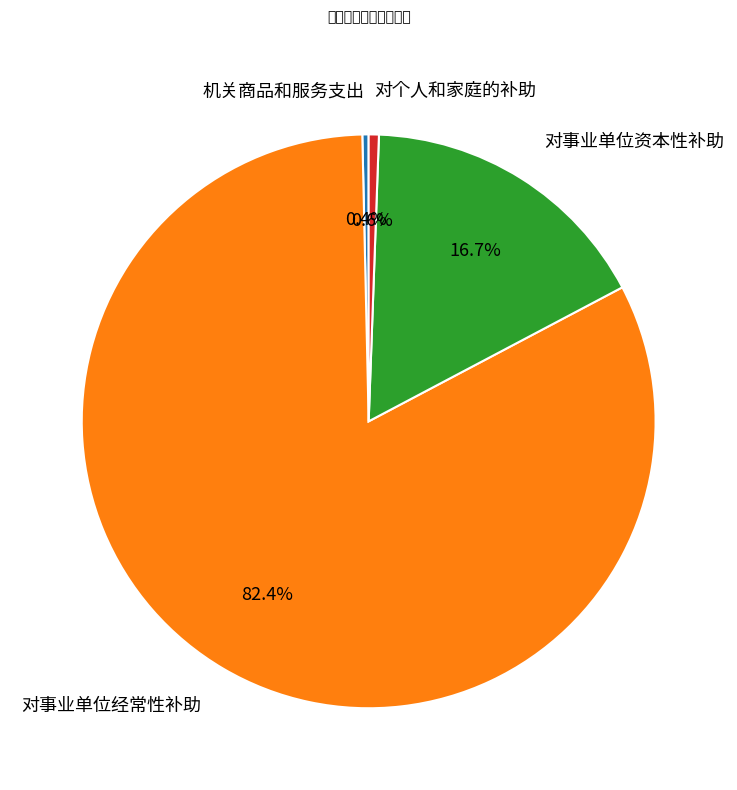

Is it true that 对个人和家庭的补助 is 1% of the pie?

True